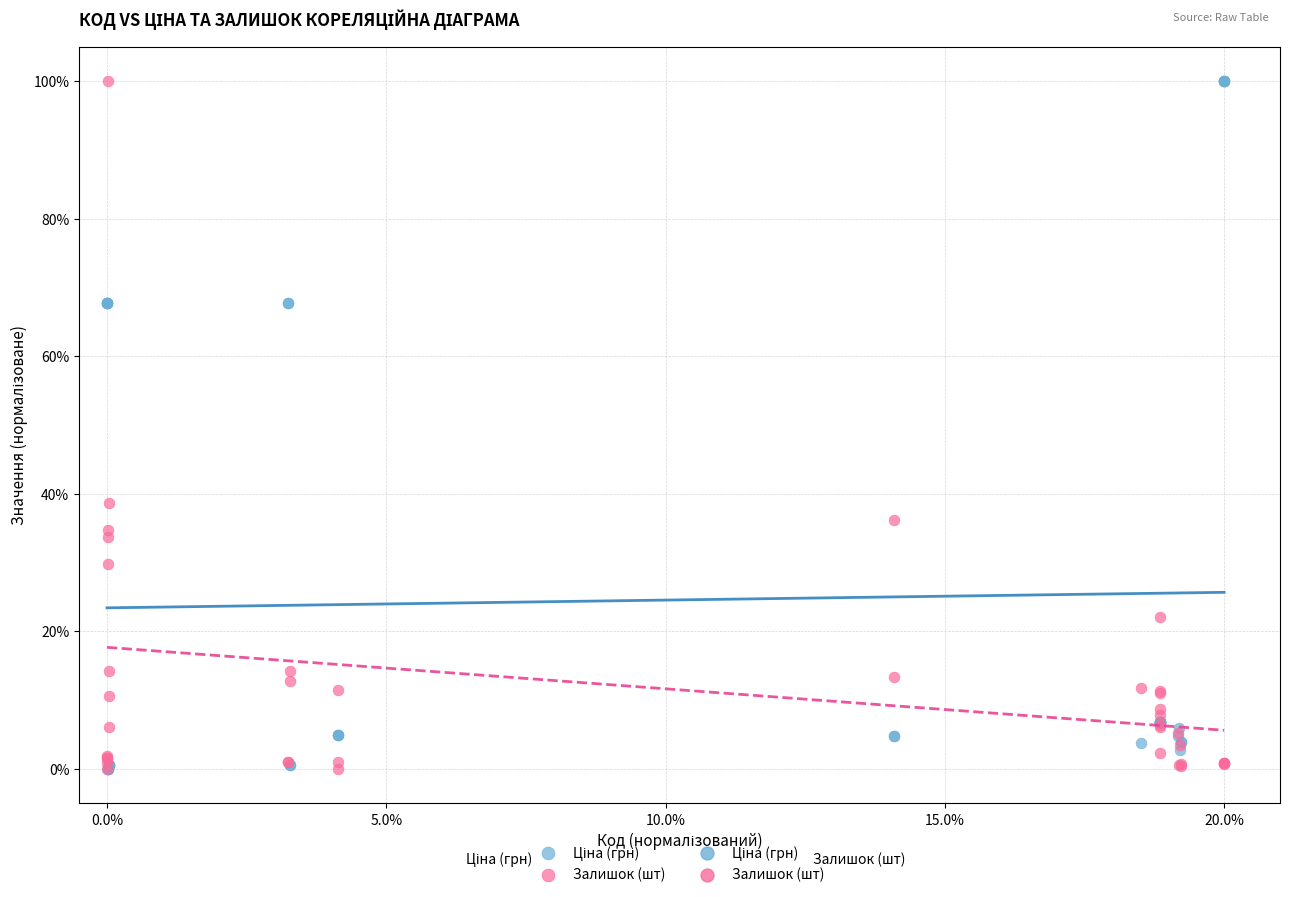

Across all series, what Y value is closest to 50?

38.7